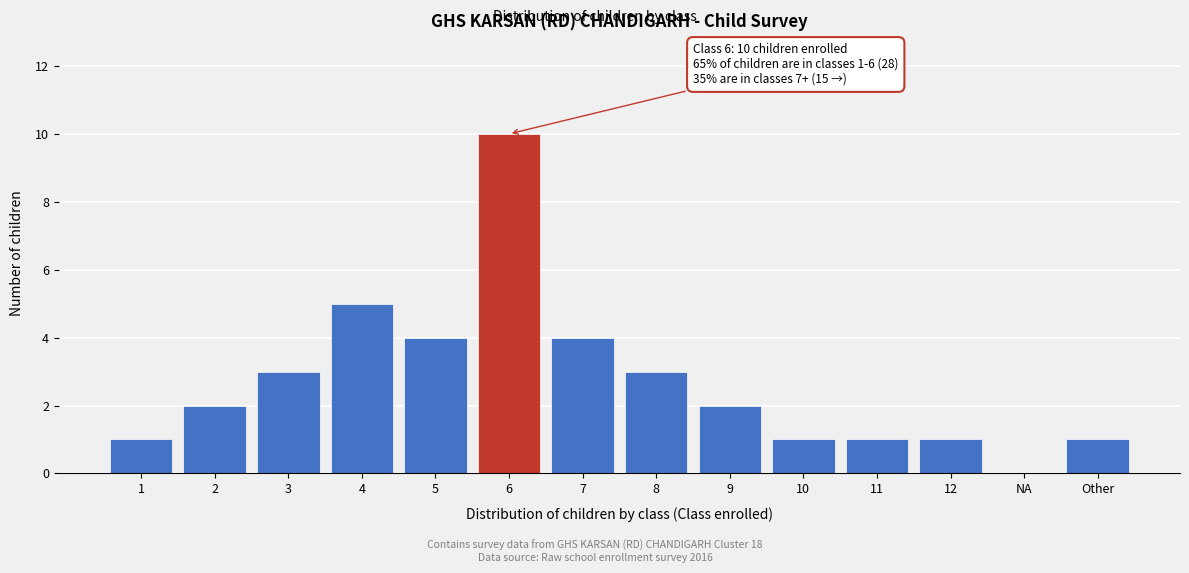

Reading left to right, list all the values displayed in this chart.

1=1	2=2	3=3	4=5	5=4	6=10	7=4	8=3	9=2	10=1	11=1	12=1	NA=0	Other=1